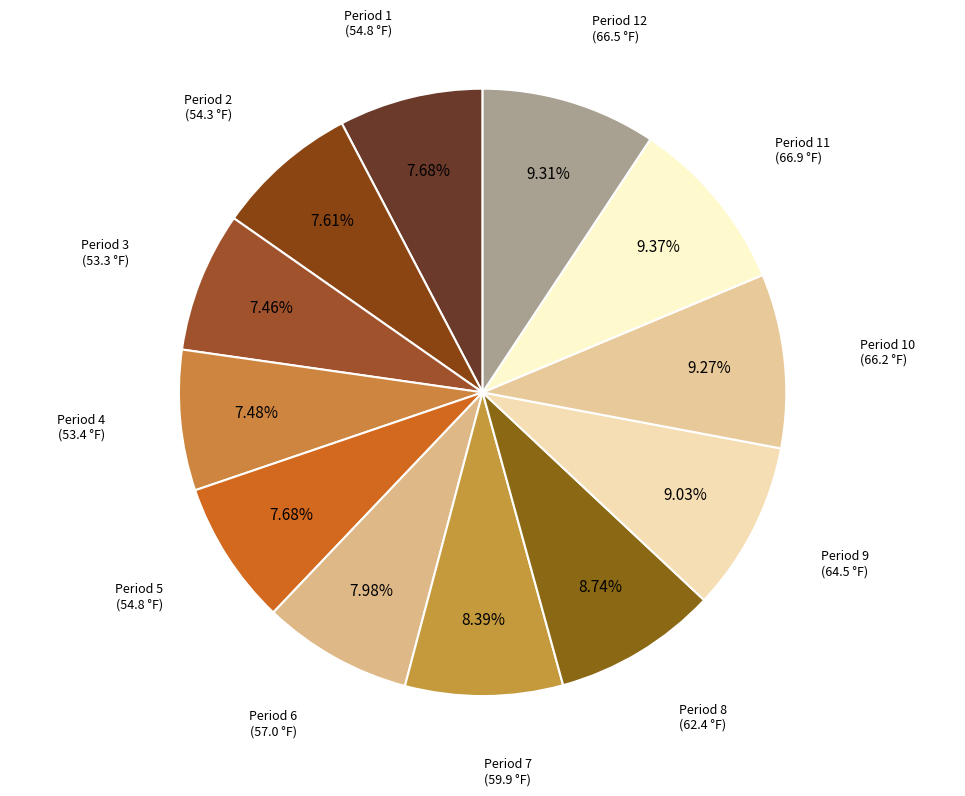

Does any single category account for the majority?

No